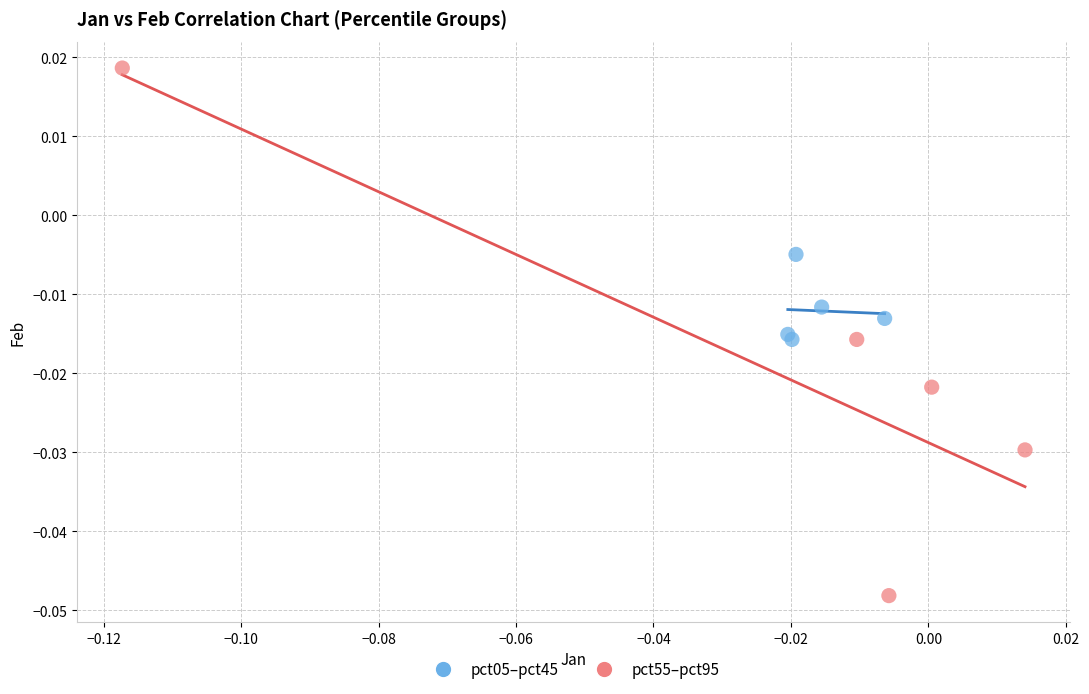

Which series reaches the minimum Y coordinate?

pct55–pct95